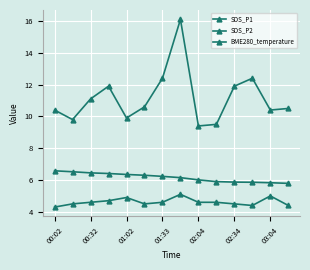

How many interior local valleys does the SDS_P1 series have?

4